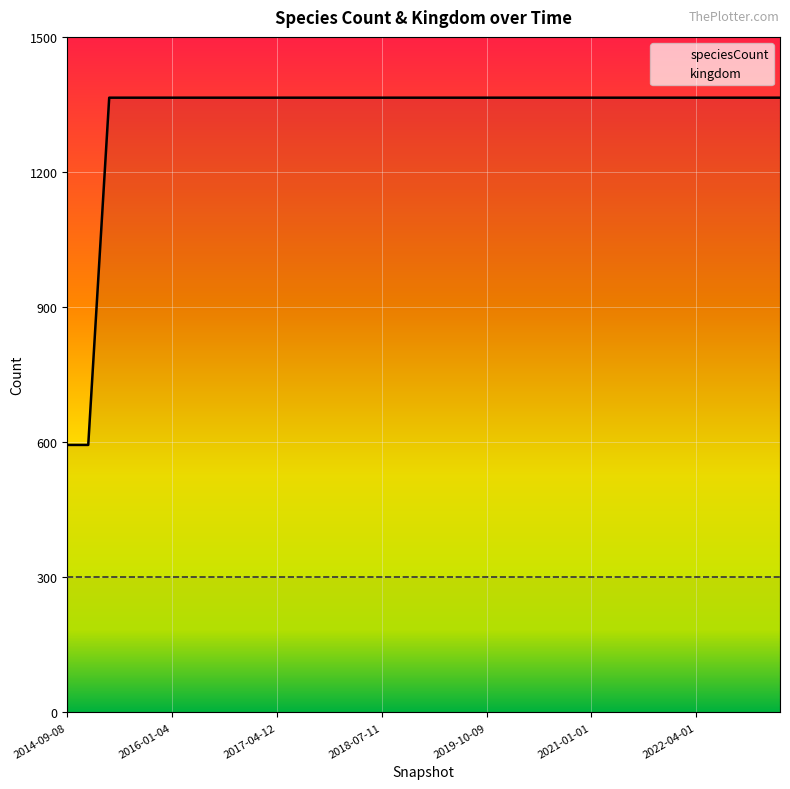

What is the average value?

1321